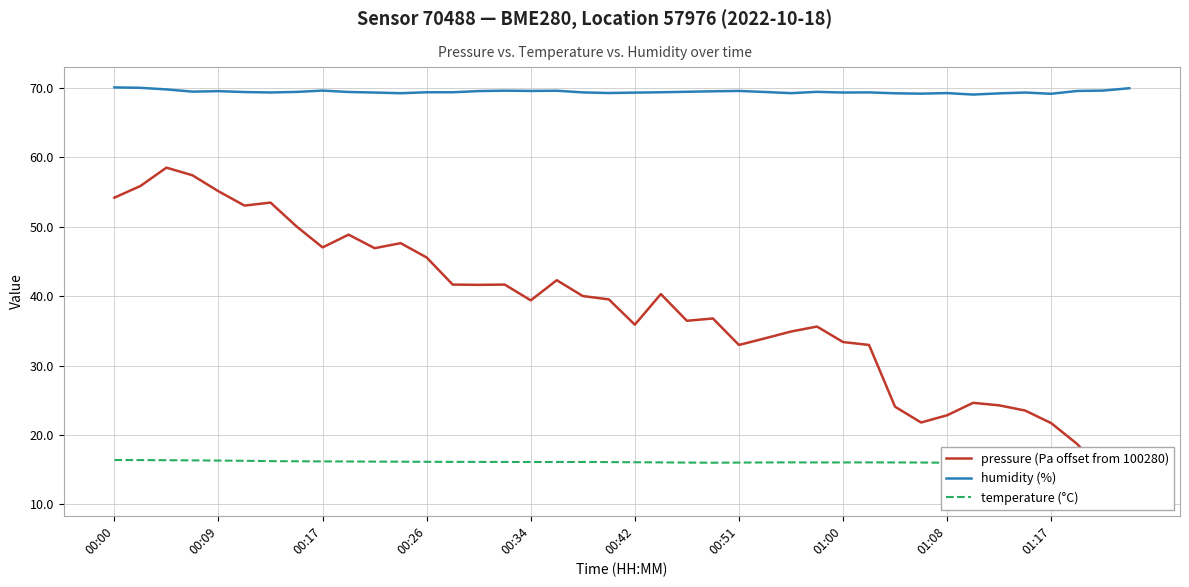

What is the spread (max minus min) of values at 23?

53.5